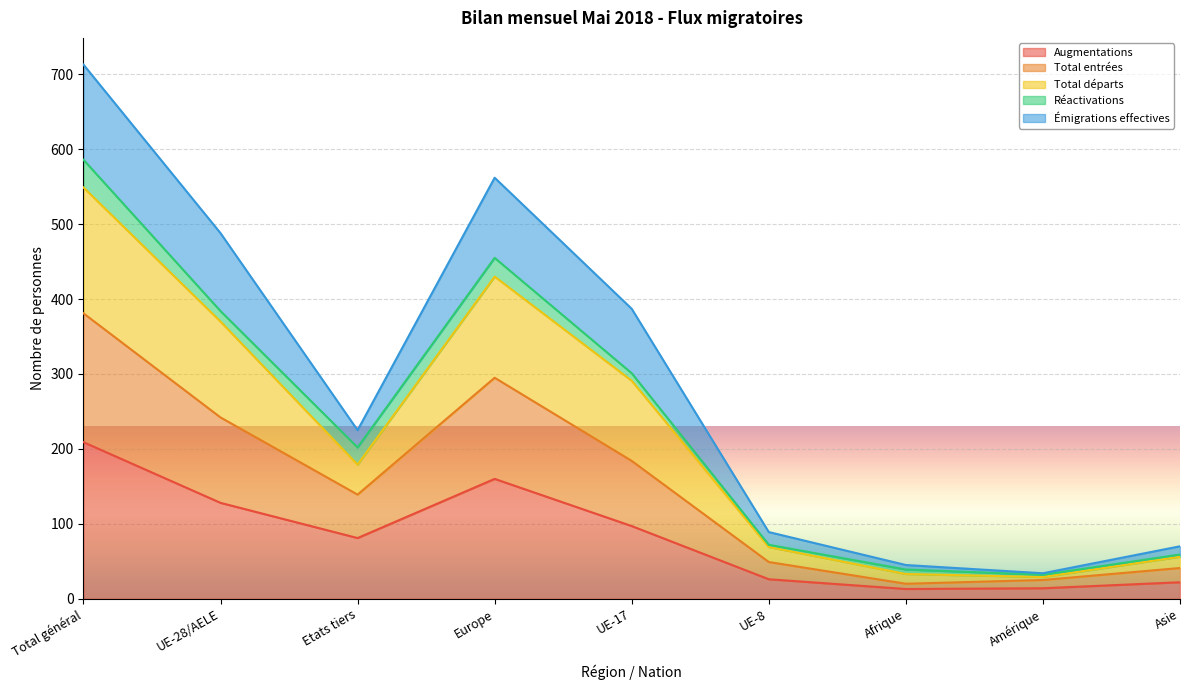

The Augmentations series shows 81 at Etats tiers. True or false?

True